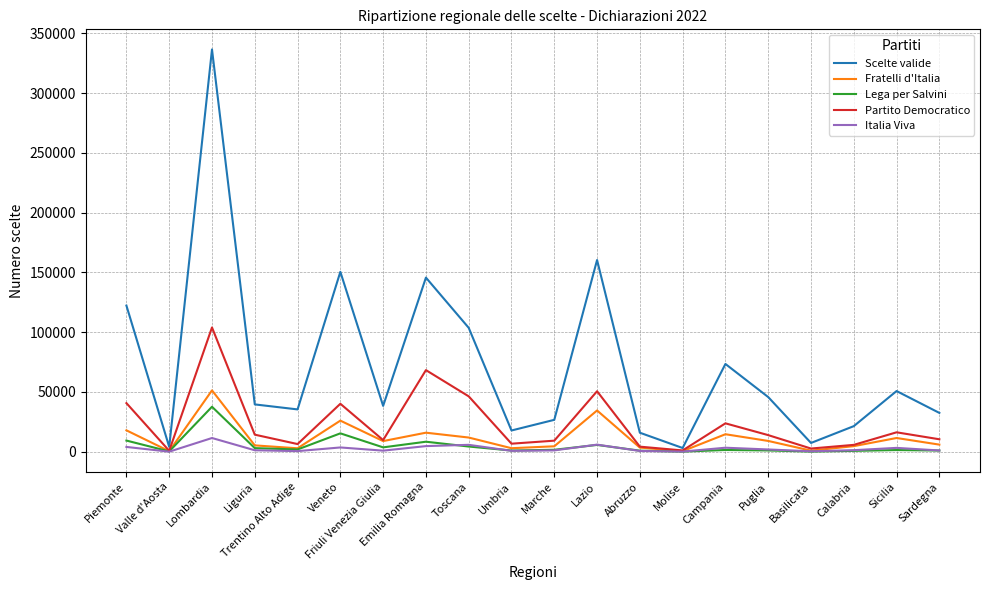

Which series has the largest total across all categories?

Scelte valide